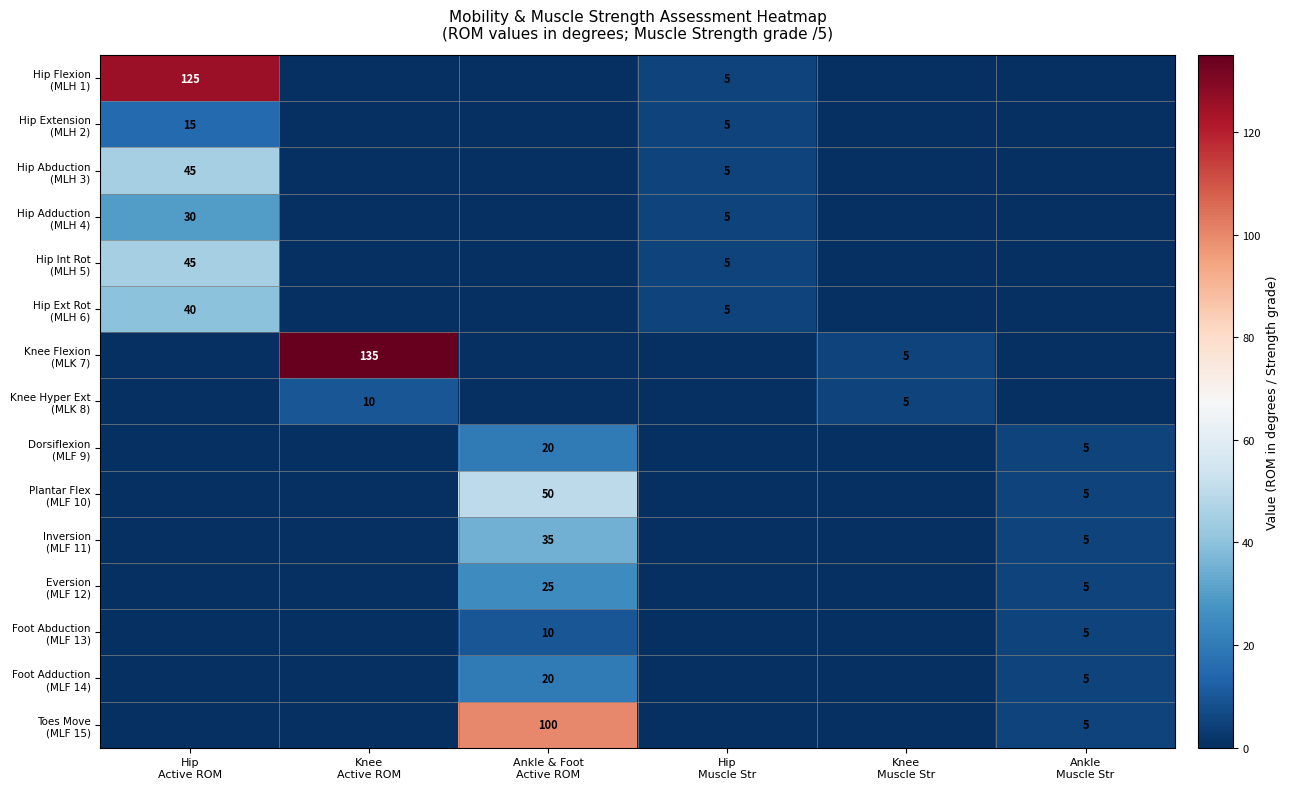

Between Knee Active ROM and Ankle & Foot Active ROM, which series saw the biggest shift?

Knee Flexion (MLK 7)